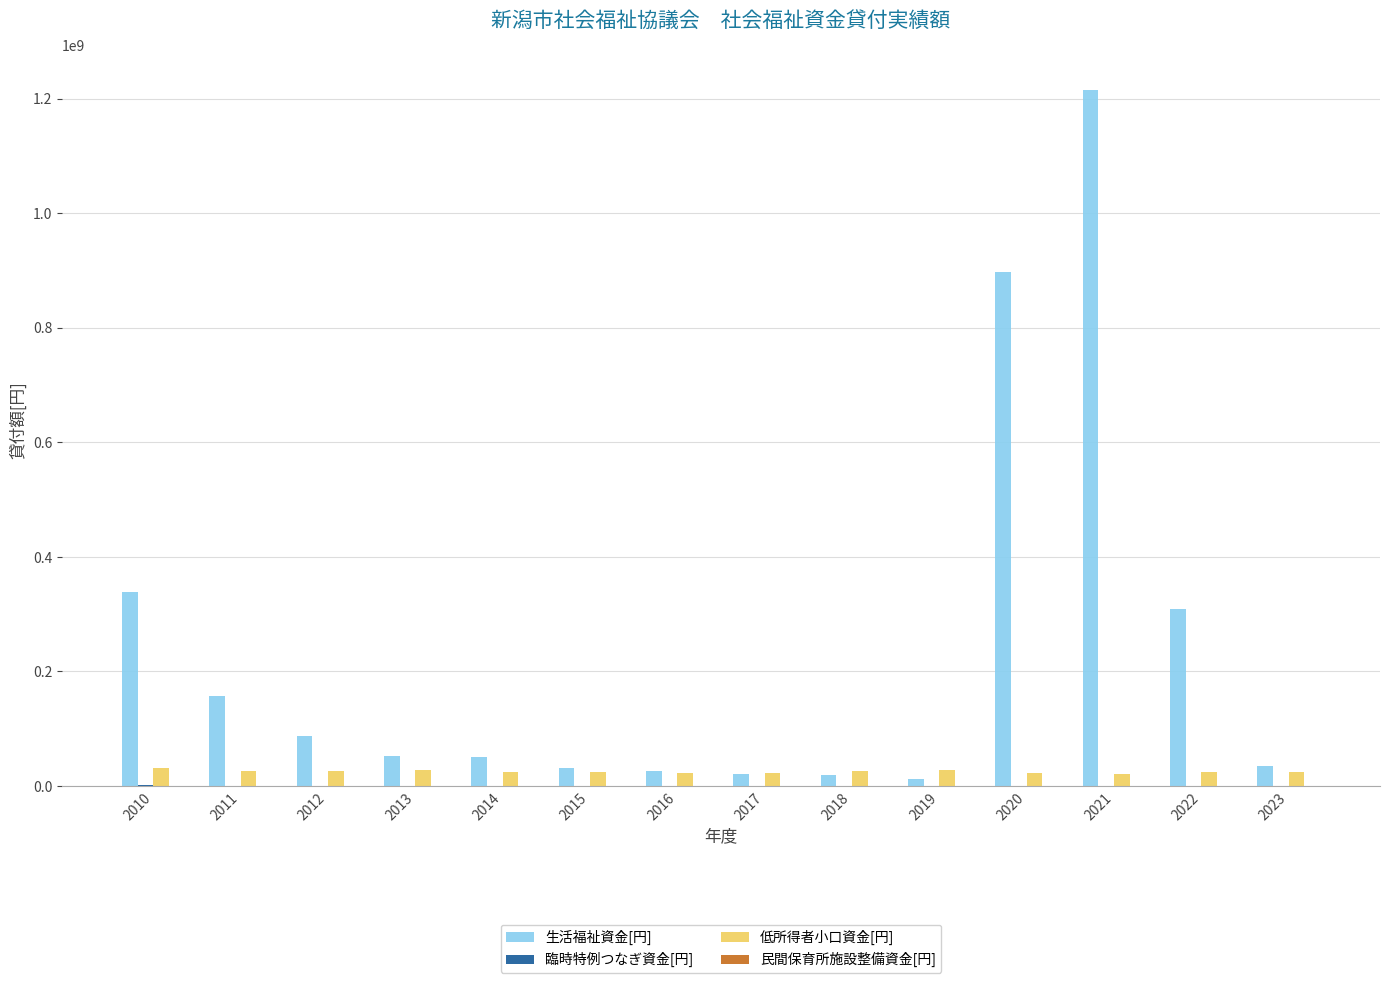

What is the maximum value shown in the chart?

1216218000